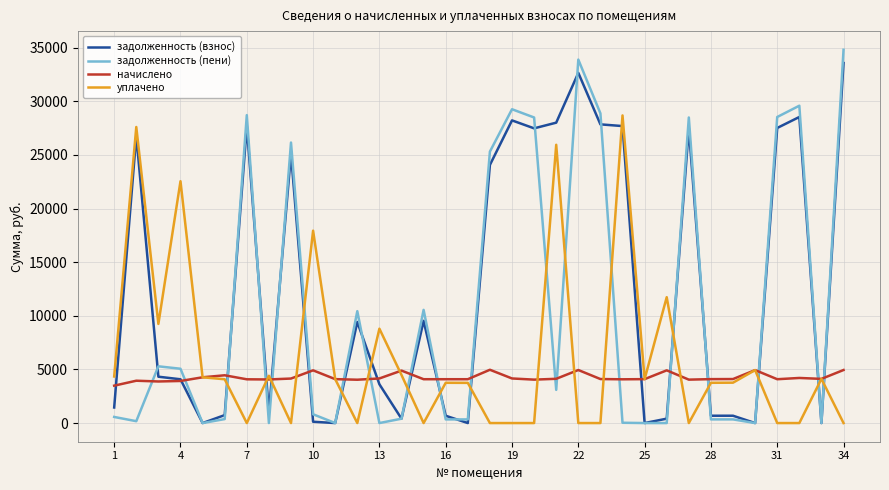

Which series has the largest total across all categories?

задолженность (взнос)